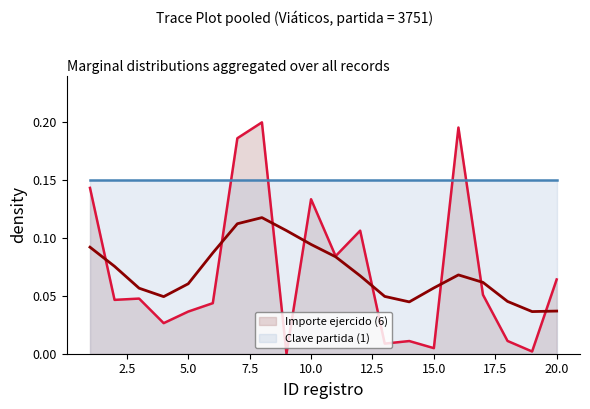

What is the value of the 11th point from the left?

0.1